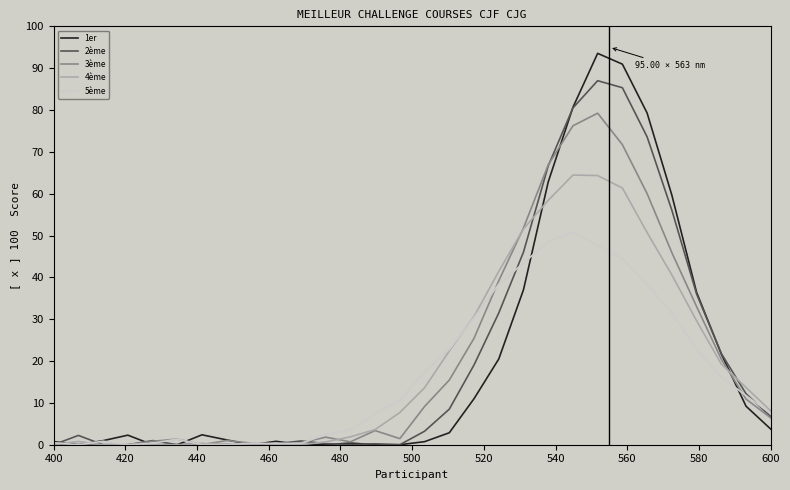

What is the greatest value displayed?

93.5